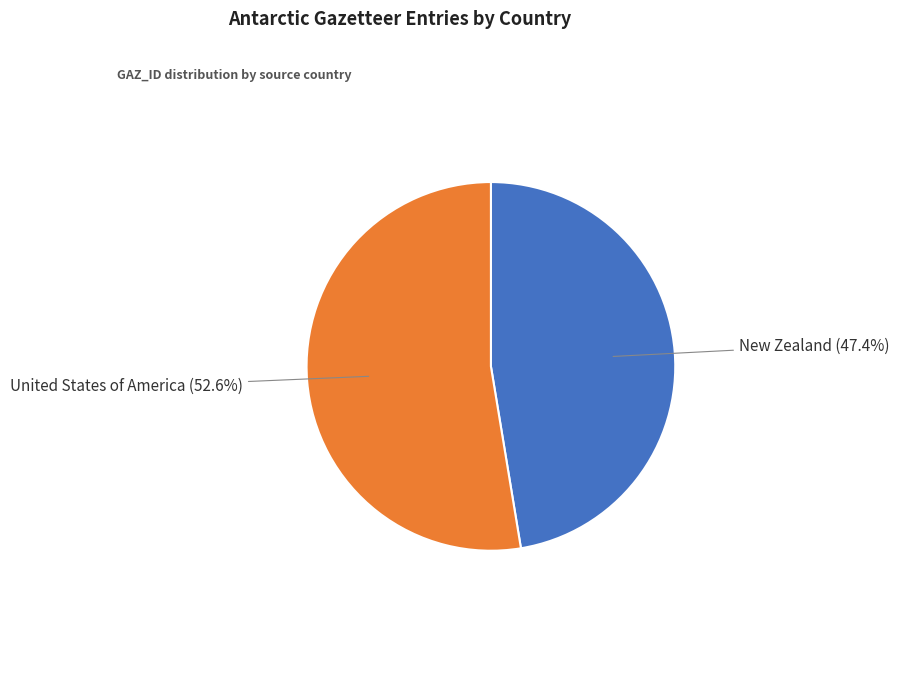

Which slice is the largest?

United States of America